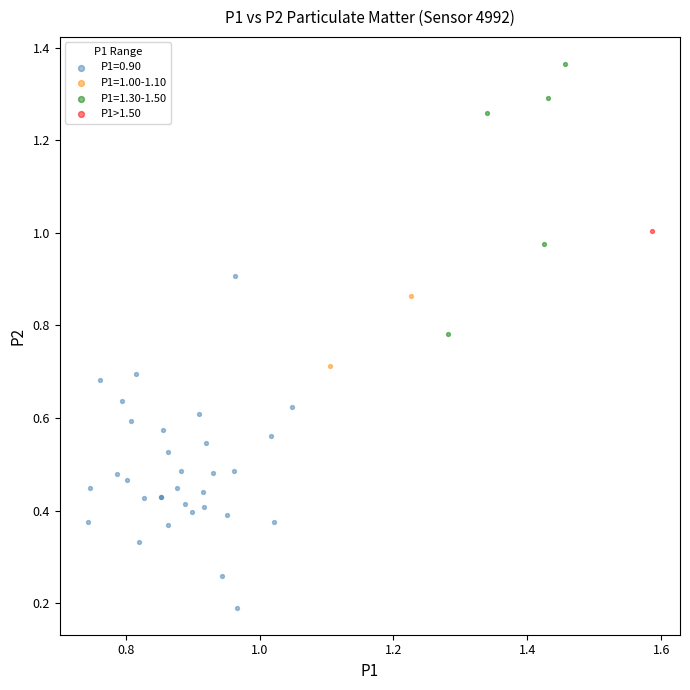

Which series contains the highest Y value?

P1=1.30-1.50